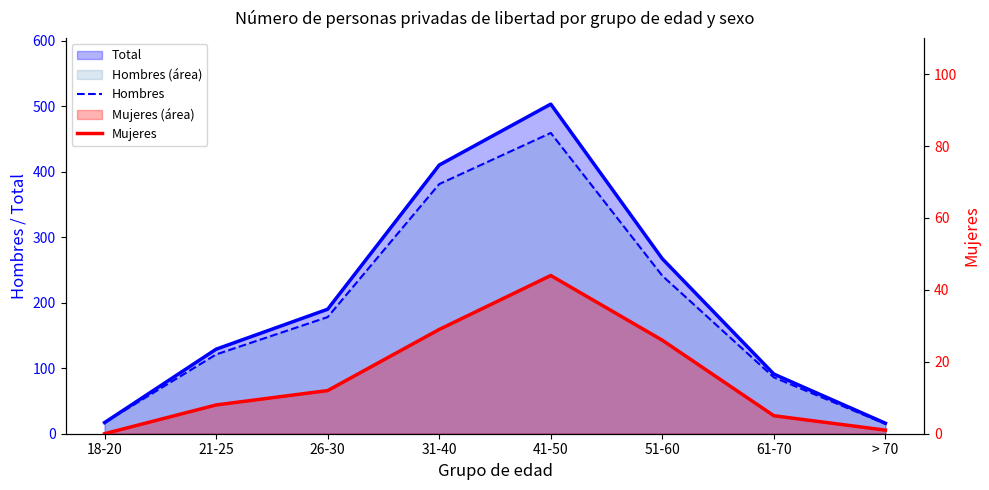

What is the sum of all Hombres values?

1498